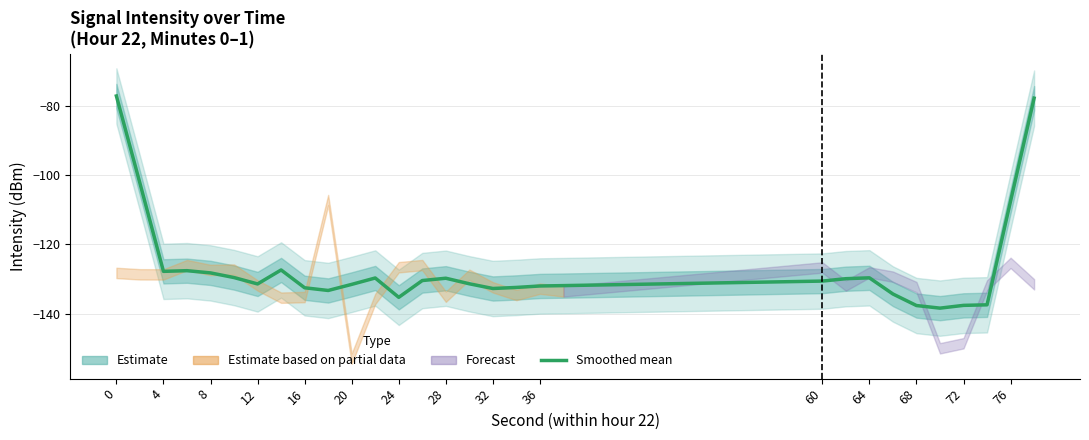

How many points are higher than both their immediate neighbors (excluding endpoints)?

5